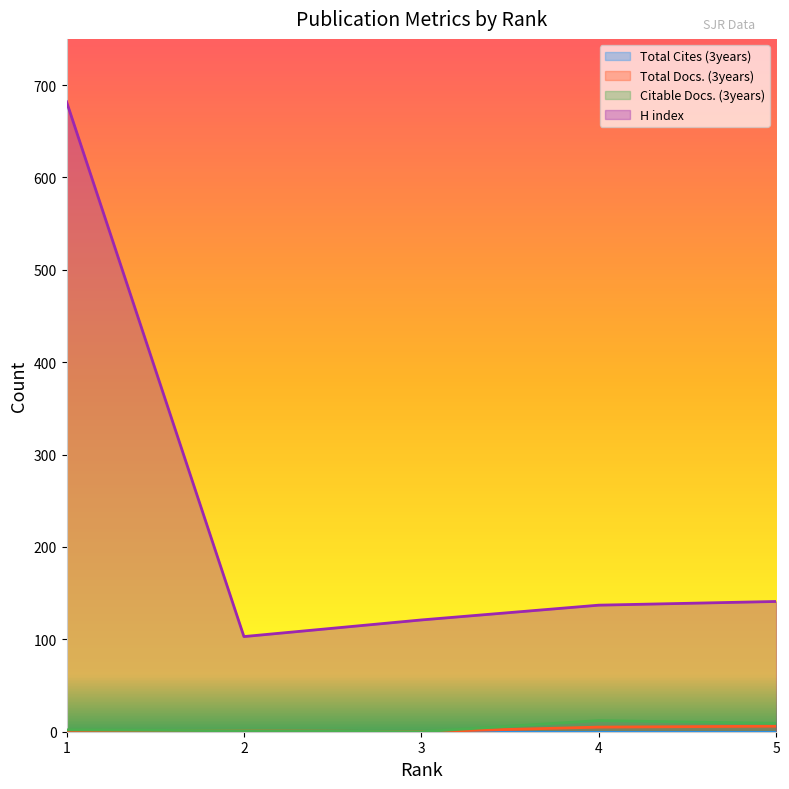

What is the value of the H index point at the 4th from the left?

137